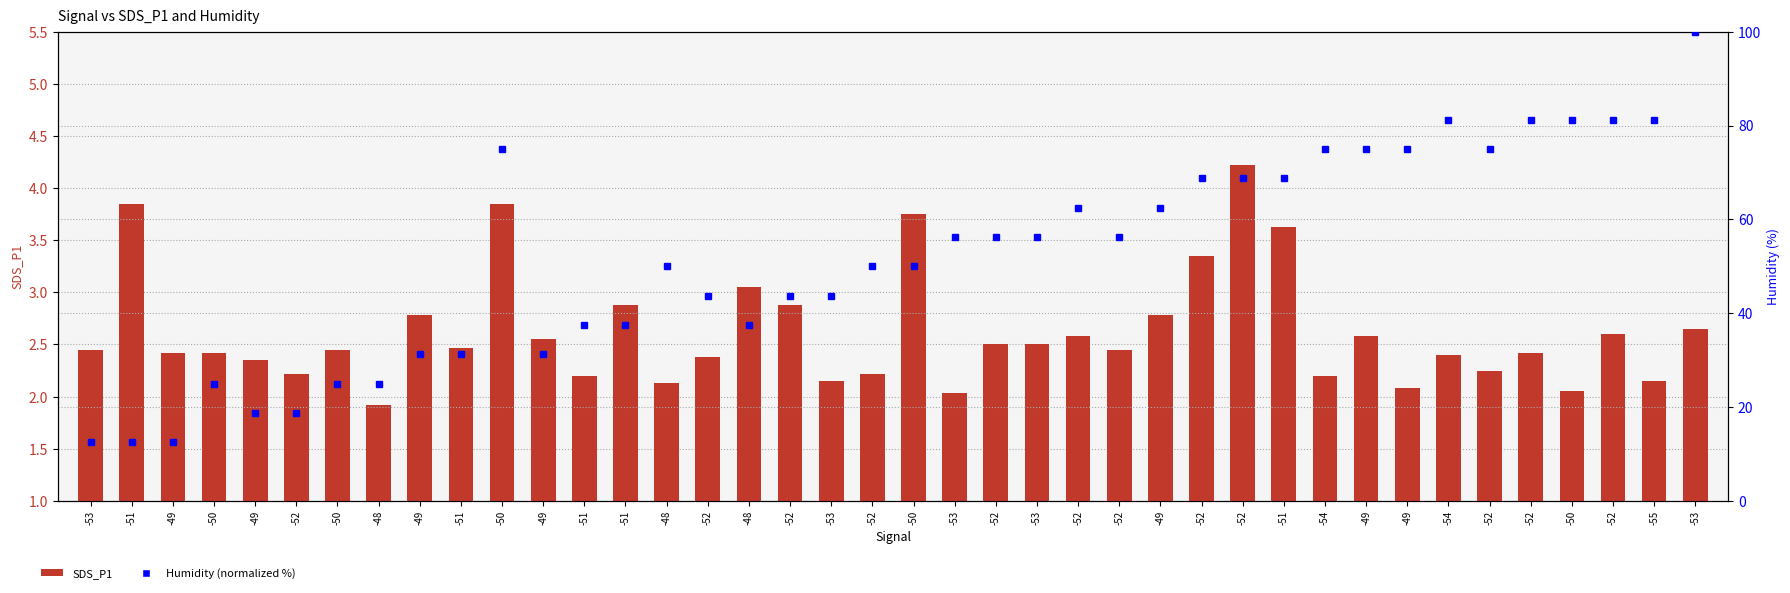

What is the total value across all series at -51?

16.4